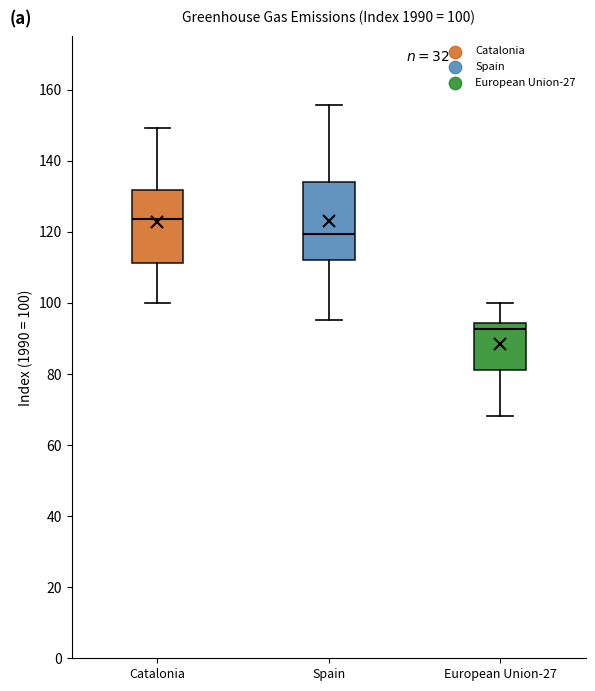

Which box has the highest median line?

Catalonia